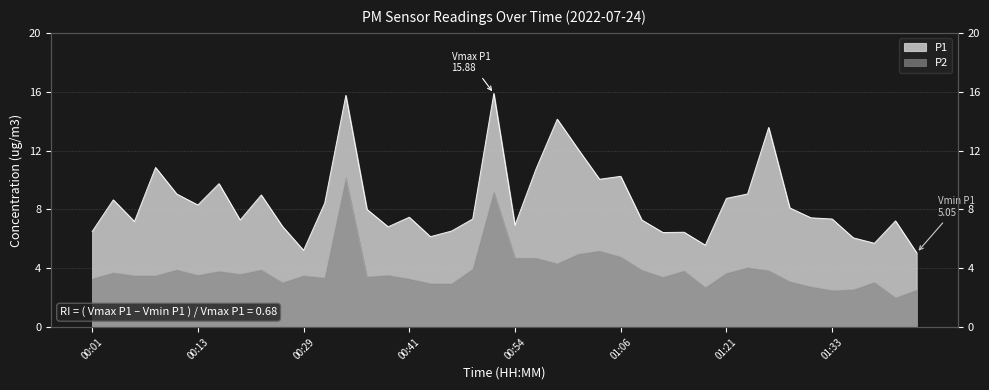

Reading right to left, extract all data points from this chart.

P1: 01:47=5.0	01:44=7.2	01:42=5.7	01:36=6.1	01:33=7.3	01:31=7.4	01:29=8.1	01:26=13.6	01:24=9.1	01:21=8.8	01:19=5.6	01:16=6.5	01:14=6.4	01:12=7.3	01:06=10.2	01:03=10.1	01:01=12.1	00:58=14.1	00:56=10.8	00:54=6.9	00:51=15.9	00:49=7.3	00:46=6.5	00:44=6.2	00:41=7.5	00:39=6.8	00:36=8.0	00:34=15.8	00:31=8.4	00:29=5.2	00:27=6.8	00:24=9.0	00:22=7.3	00:16=9.8	00:13=8.3	00:11=9.1	00:09=10.8	00:06=7.2	00:04=8.7	00:01=6.5
P2: 01:47=2.5	01:44=2.0	01:42=3.0	01:36=2.5	01:33=2.5	01:31=2.8	01:29=3.1	01:26=3.9	01:24=4.0	01:21=3.7	01:19=2.7	01:16=3.8	01:14=3.4	01:12=3.9	01:06=4.8	01:03=5.2	01:01=5.0	00:58=4.3	00:56=4.7	00:54=4.7	00:51=9.2	00:49=4.0	00:46=3.0	00:44=3.0	00:41=3.3	00:39=3.5	00:36=3.4	00:34=10.2	00:31=3.4	00:29=3.5	00:27=3.0	00:24=3.9	00:22=3.6	00:16=3.8	00:13=3.5	00:11=3.9	00:09=3.5	00:06=3.5	00:04=3.7	00:01=3.3